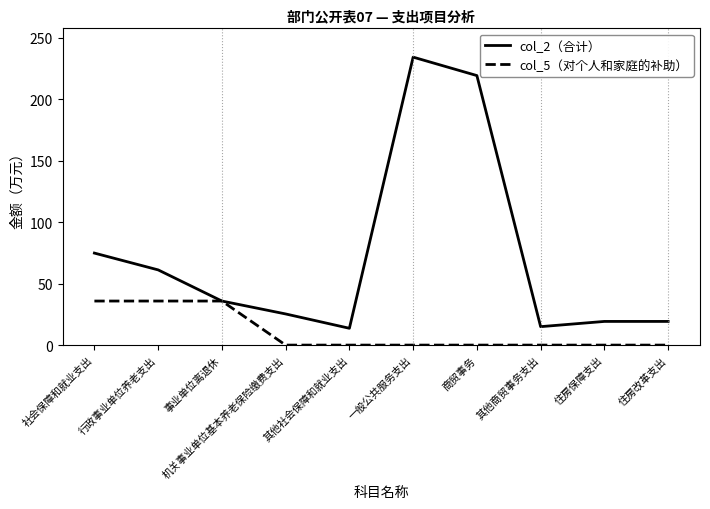

What is the difference between the col_2（合计） values at 事业单位离退休 and 一般公共服务支出?

198.4